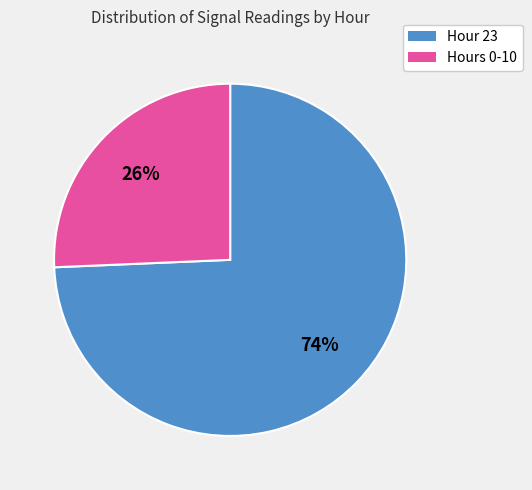

To the nearest percent, what is the average slice percentage?

50%